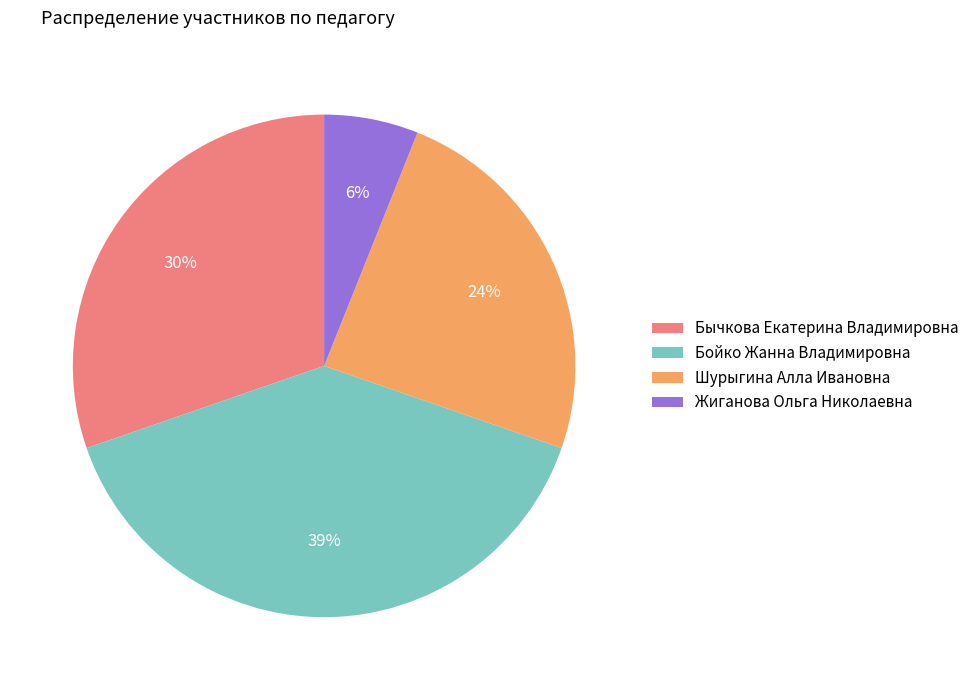

Approximately how many times larger is the value at Шурыгина Алла Ивановна compared to Бычкова Екатерина Владимировна?

0.8